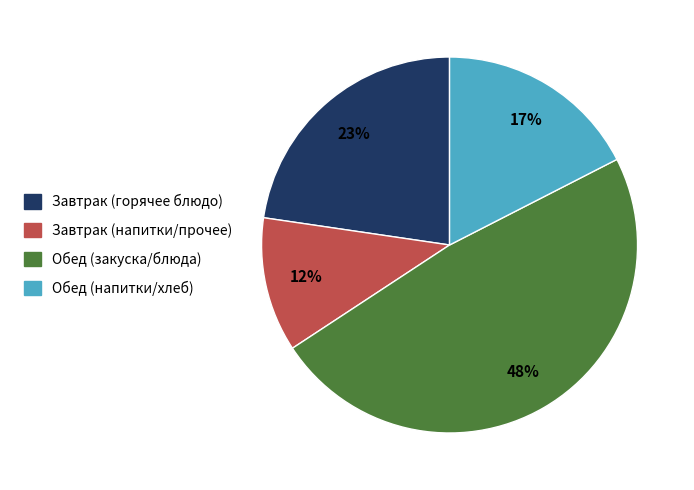

Is there any slice that represents more than half of the pie?

No